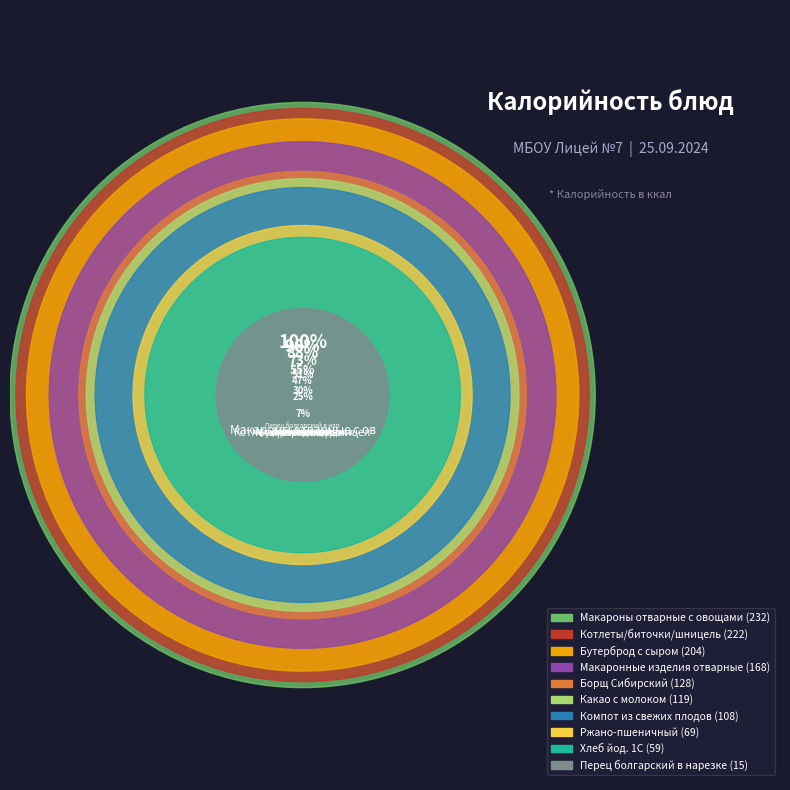

What is the smallest slice in the pie chart?

Перец болгарский в нарезке